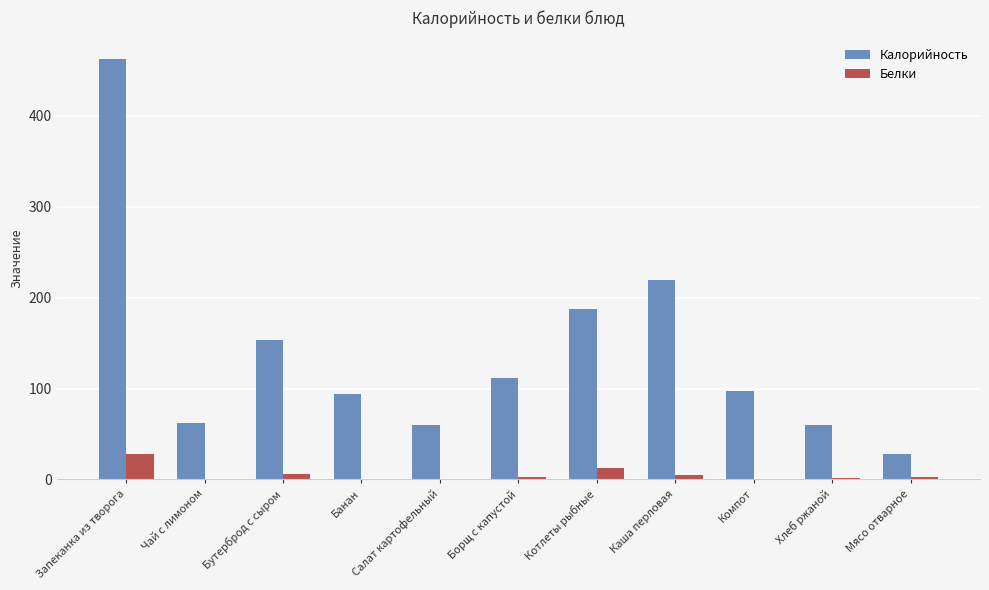

What is the sum of all Калорийность values?

1538.6